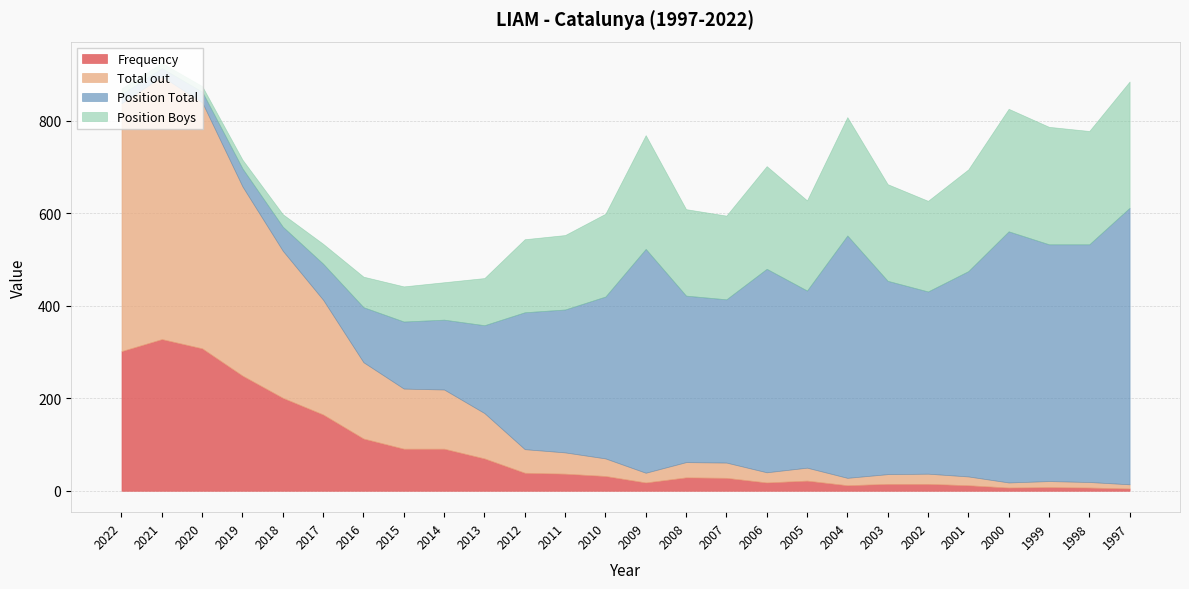

What is the approximate value of Position Total at 2009, to the nearest 10?

480